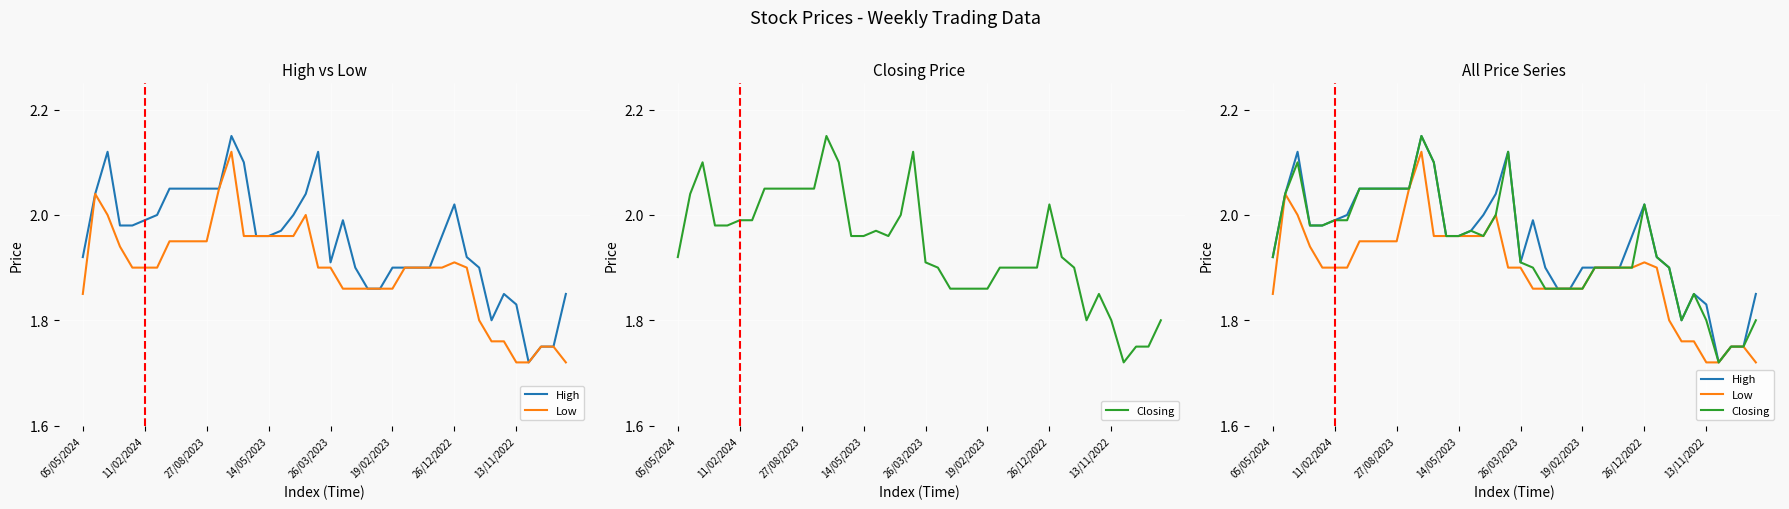

Is the value of High at 14/05/2023 greater than the value of Low at 34?

Yes